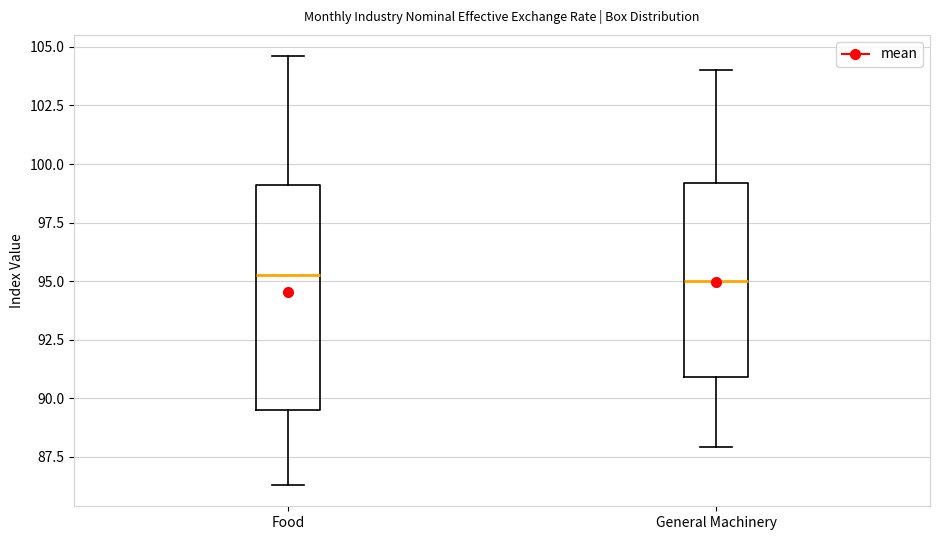

Reading left to right, read every box against the y-axis: the position of its median line, the range the box covers, and the ends of its whiskers. The values are not printed on the chart, so give them approximately, as read against the axis.

Food: median 95.5, box 89.5 to 99.0, whiskers 86.5 to 104.5
General Machinery: median 95.0, box 91.0 to 99.0, whiskers 88.0 to 104.0